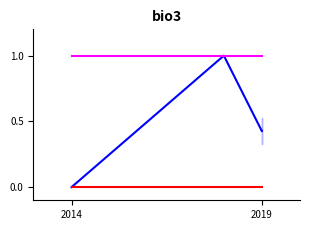

True or false: public and featured intersect in this chart.

False